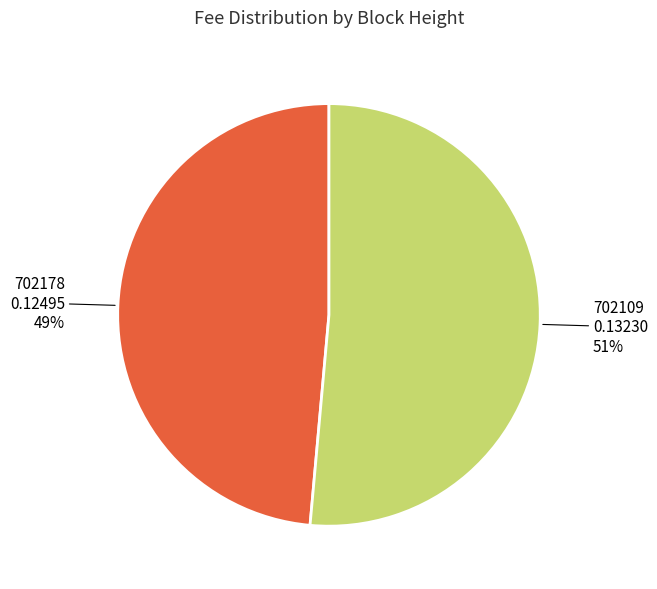

Is there any slice that represents more than half of the pie?

Yes